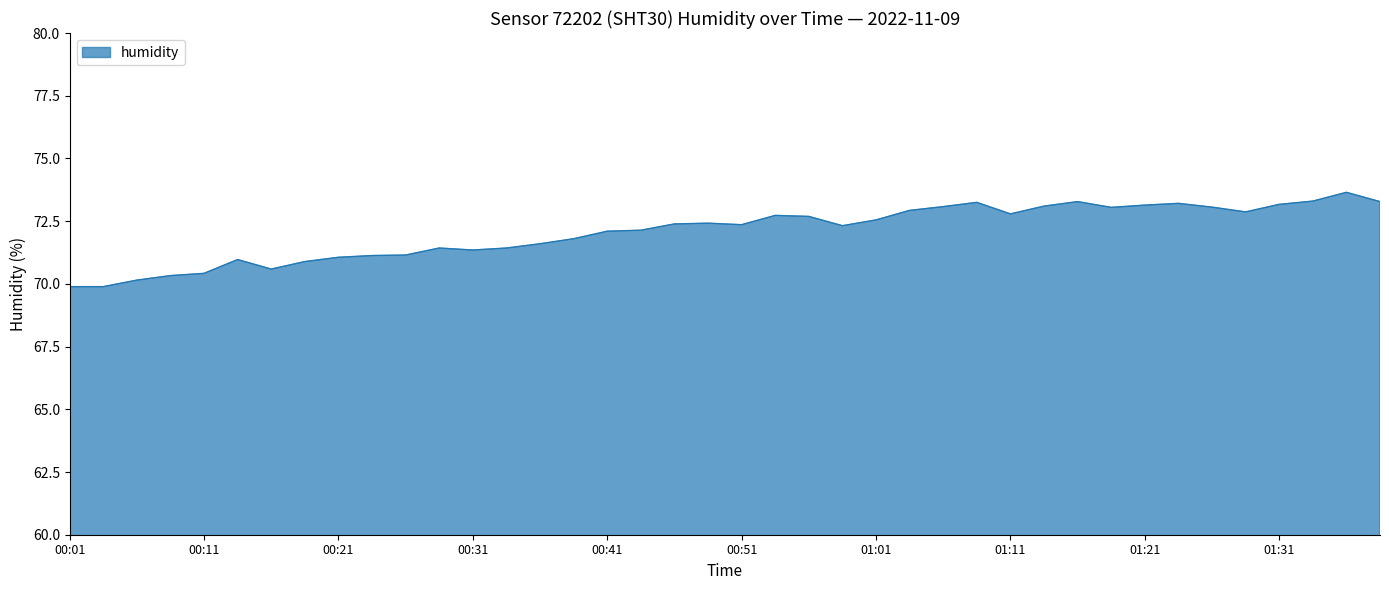

What is the minimum value shown in the chart?

69.9